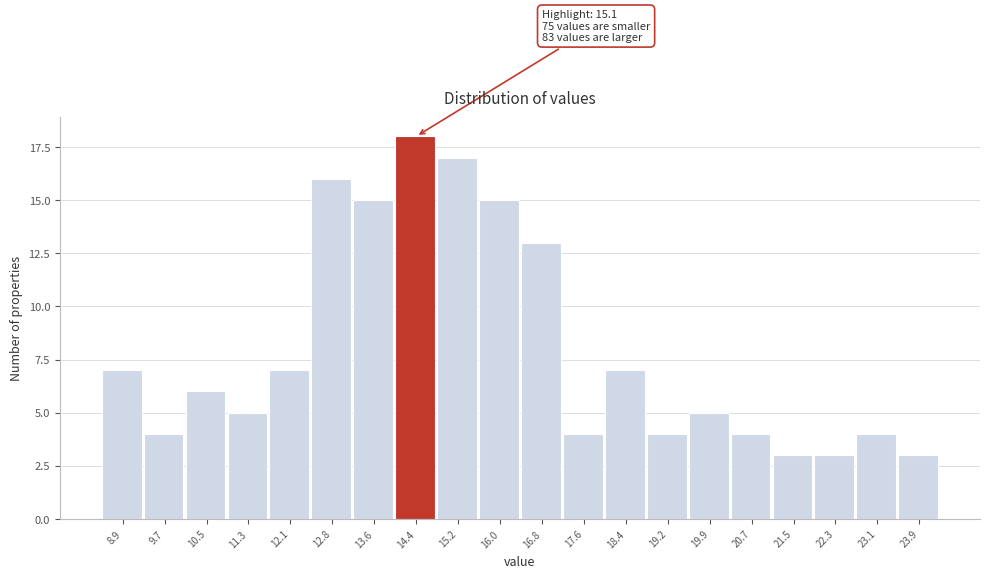

Reading left to right, list all the values displayed in this chart.

8.9=7	9.7=4	10.5=6	11.3=5	12.1=7	12.8=16	13.6=15	14.4=18	15.2=17	16.0=15	16.8=13	17.6=4	18.4=7	19.2=4	19.9=5	20.7=4	21.5=3	22.3=3	23.1=4	23.9=3